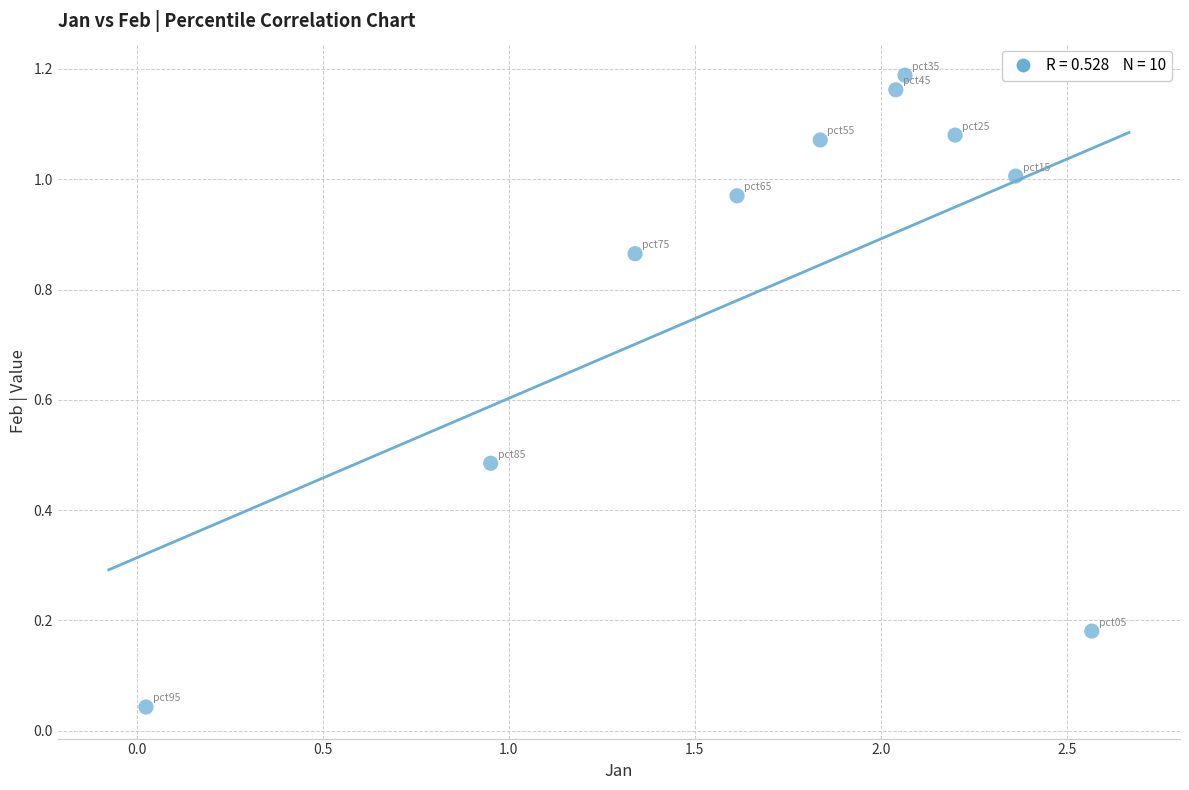

What is the average X value?

1.7